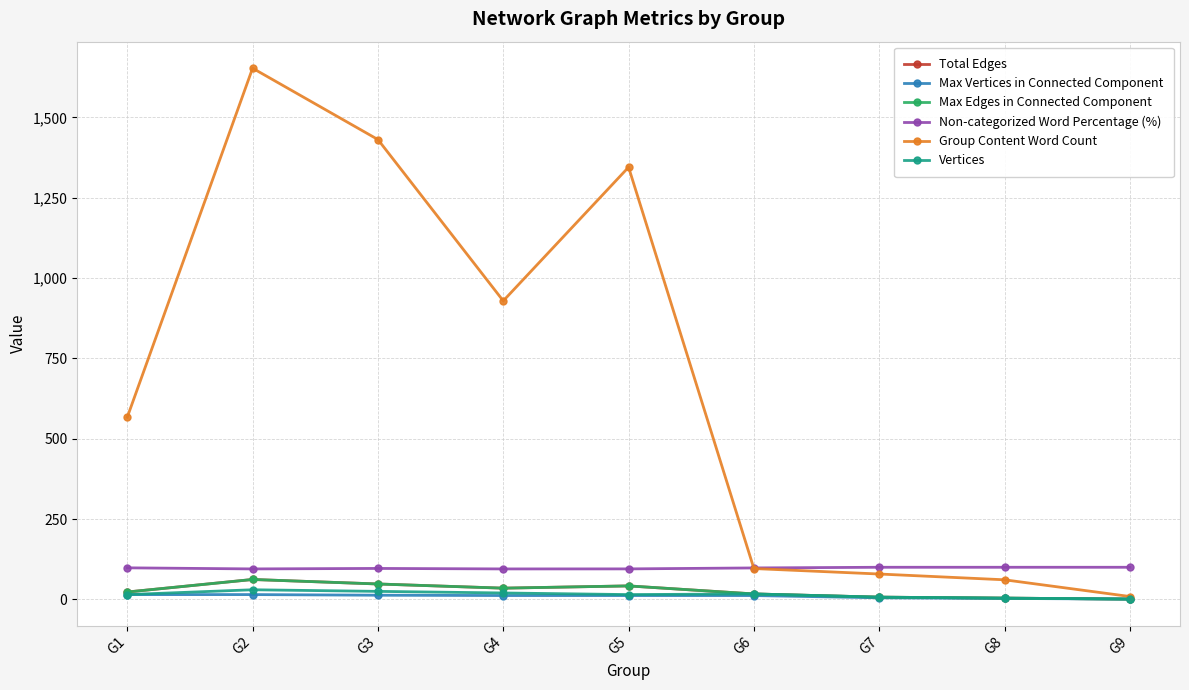

Count the Vertices values in the range 7 to 20.

5